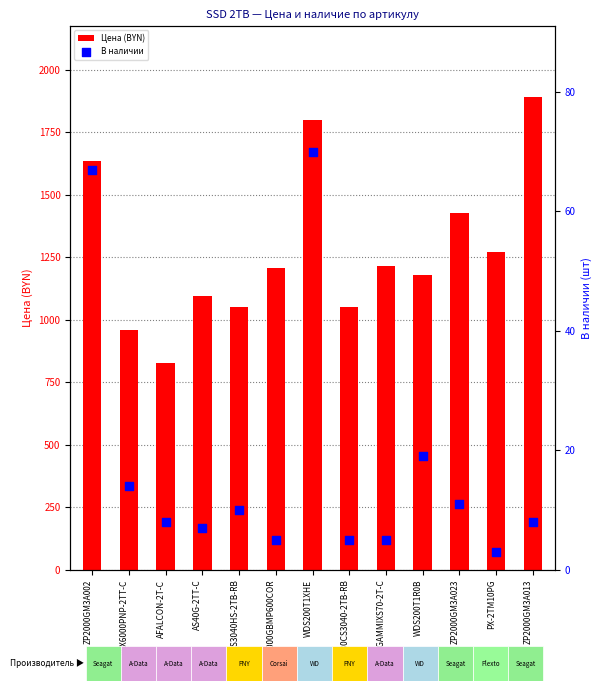

Which series contains the lowest Y value?

В наличии